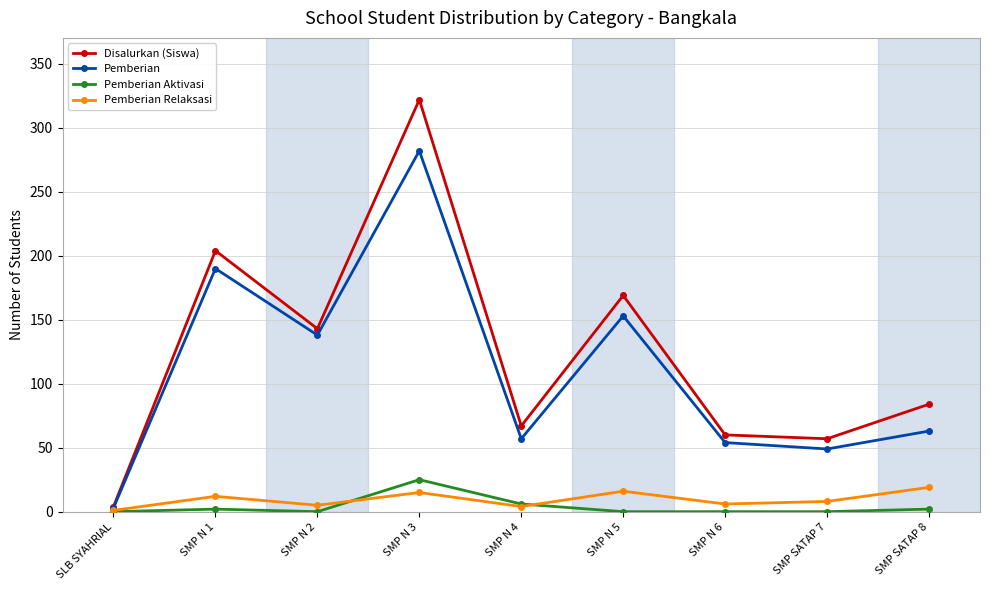

At how many categories does at least one series exceed 257?

1